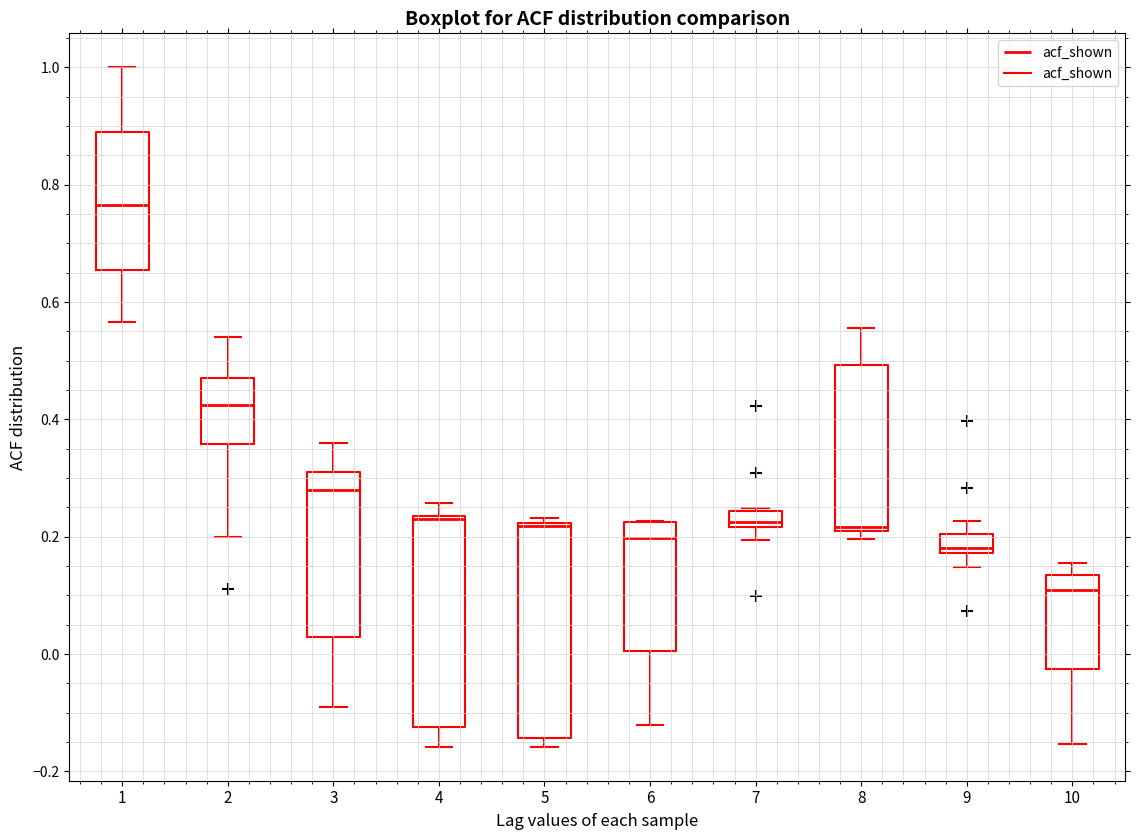

Where is the lower edge of the box at x = 7 on the y-axis? The values are not printed on the chart, so give them approximately, as read against the axis.

0.22